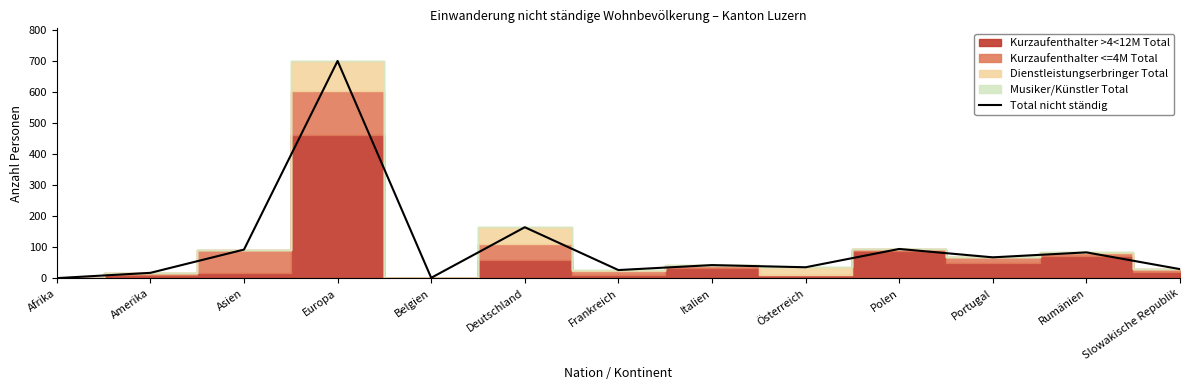

What is the difference between the values at Rumänien and Belgien?

82